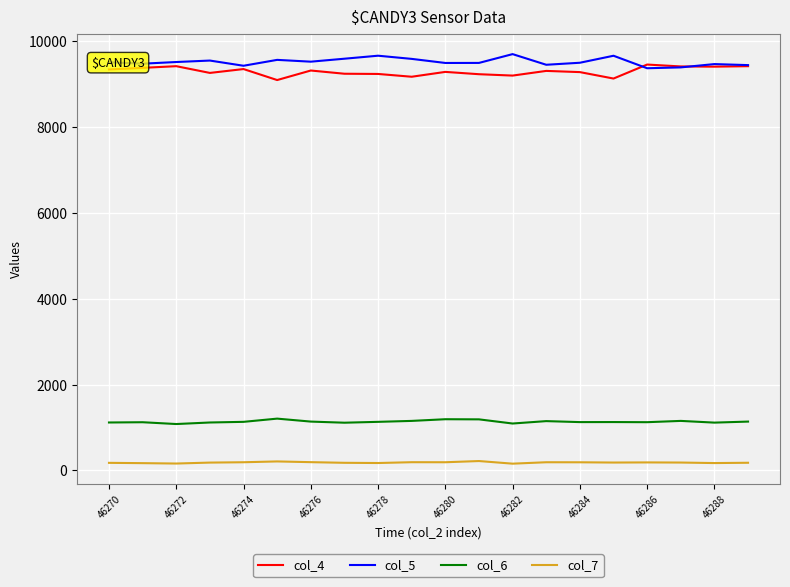

What is the greatest value displayed?

9696